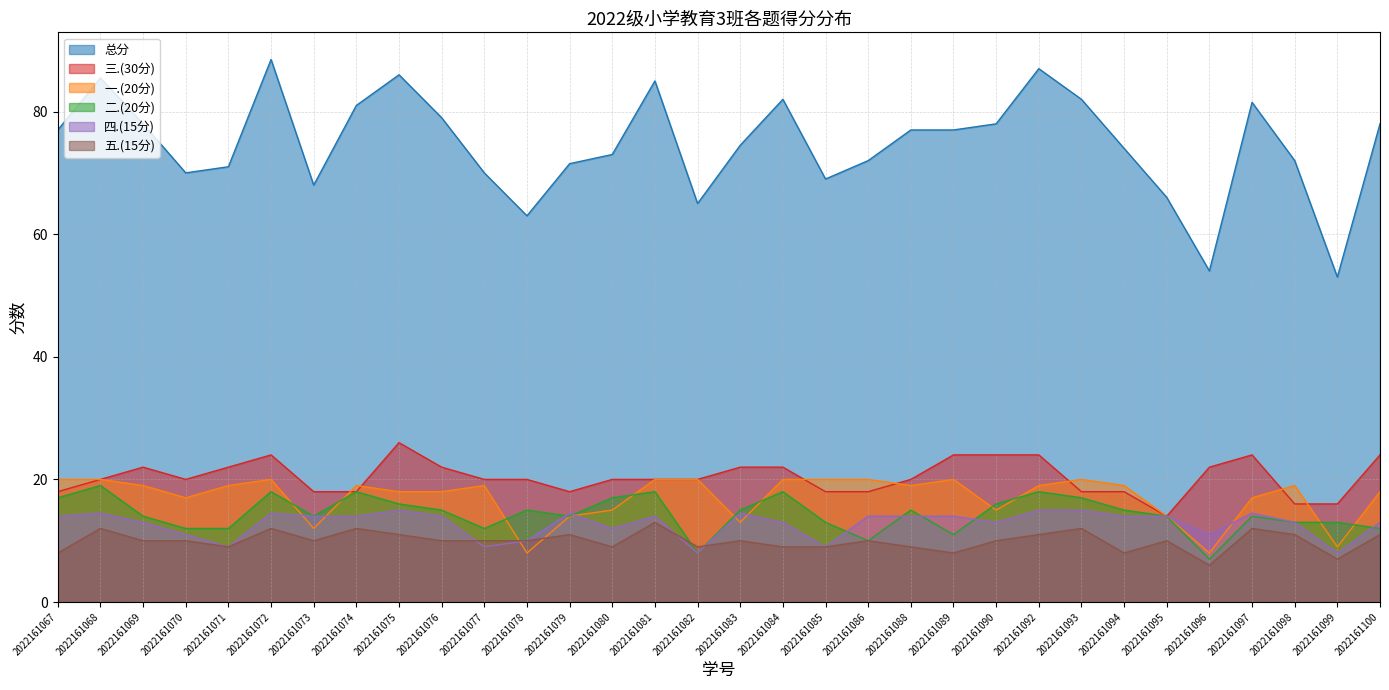

Read the 总分 value at 2022161089.

77.0